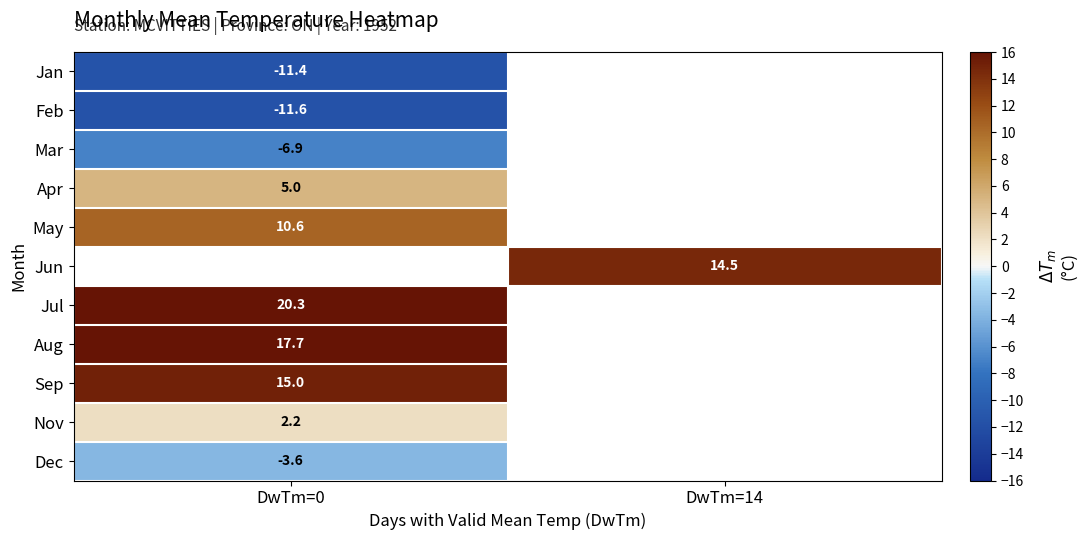

How many values in row_8 are above zero?

1